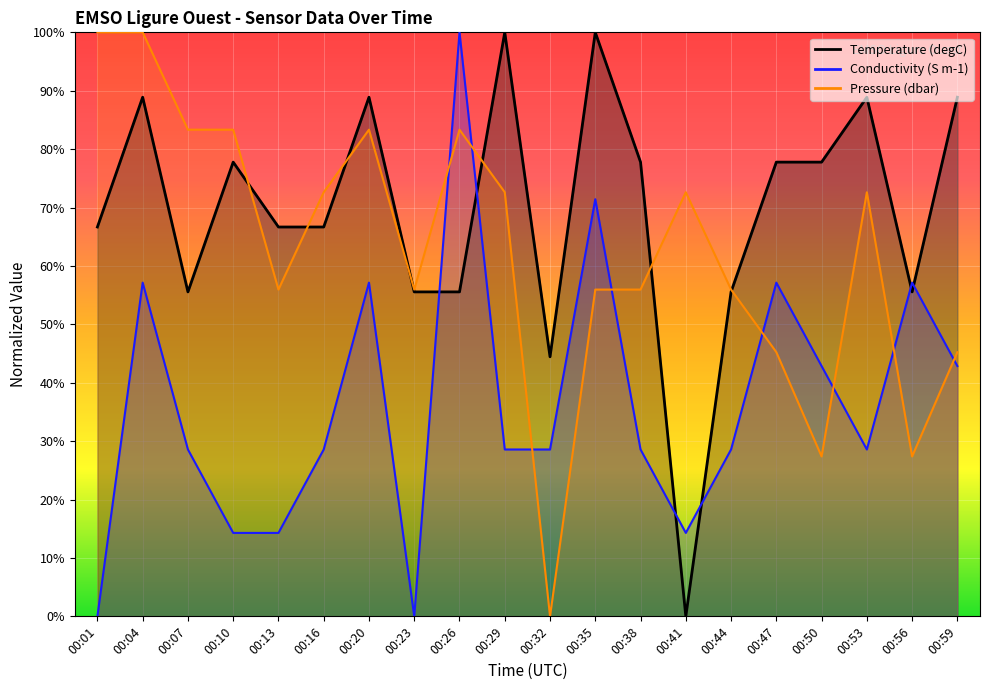

Which series changed the most between 00:38 and 00:41?

Temperature